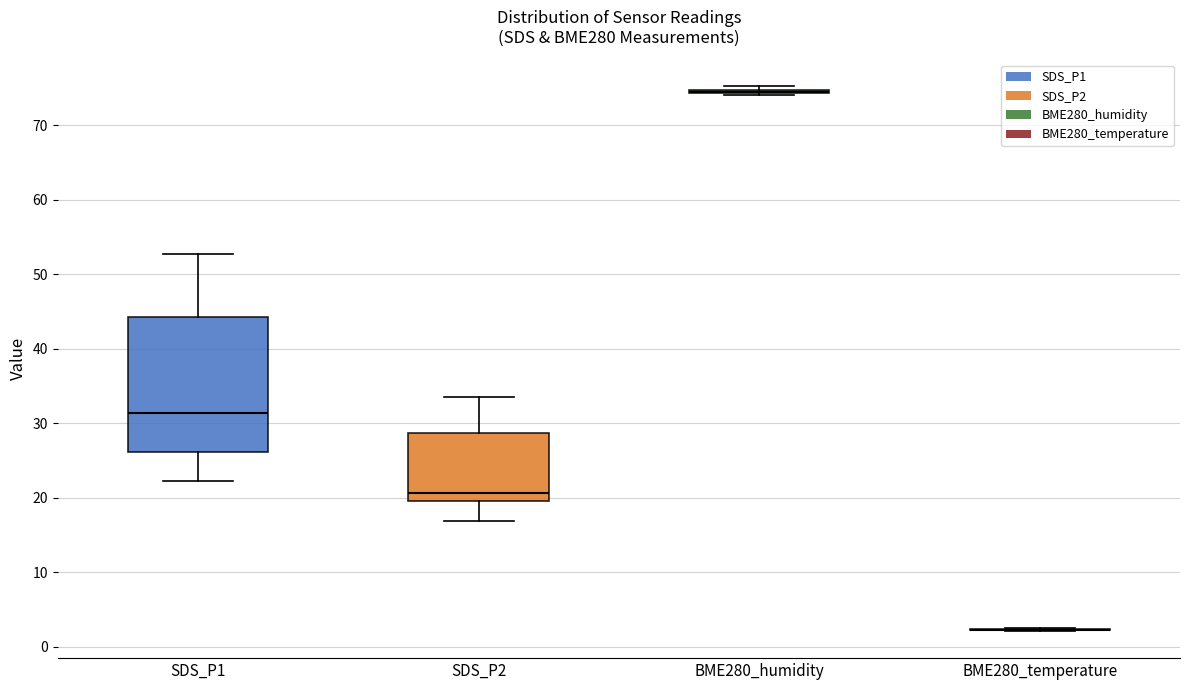

Reading left to right, transcribe this box plot: for each box, give where its median line is, the range the box spans, and where its two whiskers end, as read against the y-axis. The values are not printed on the chart, so give them approximately, as read against the axis.

SDS_P1: median 31, box 26 to 44, whiskers 22 to 53
SDS_P2: median 21, box 20 to 29, whiskers 17 to 34
BME280_humidity: box collapsed to a line at 75, whiskers 74 to 75
BME280_temperature: box collapsed to a line at 2, whiskers 2 to 2